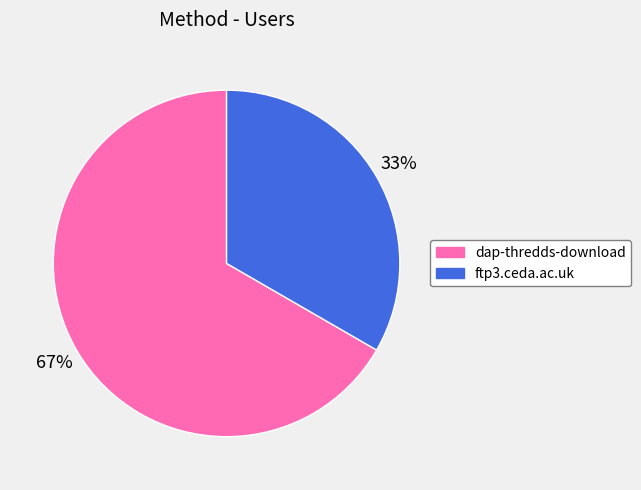

Is it true that ftp3.ceda.ac.uk is 41% of the pie?

False